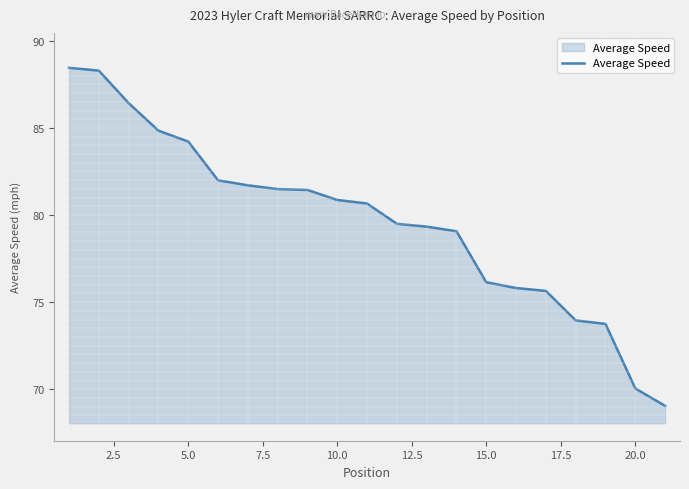

What is the difference between the maximum and minimum values?

19.4